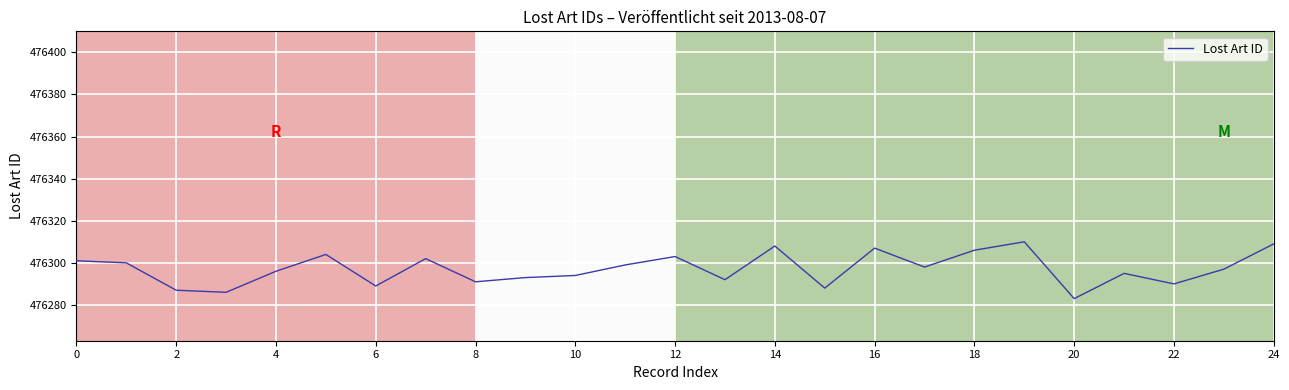

What is the smallest value displayed?

476283